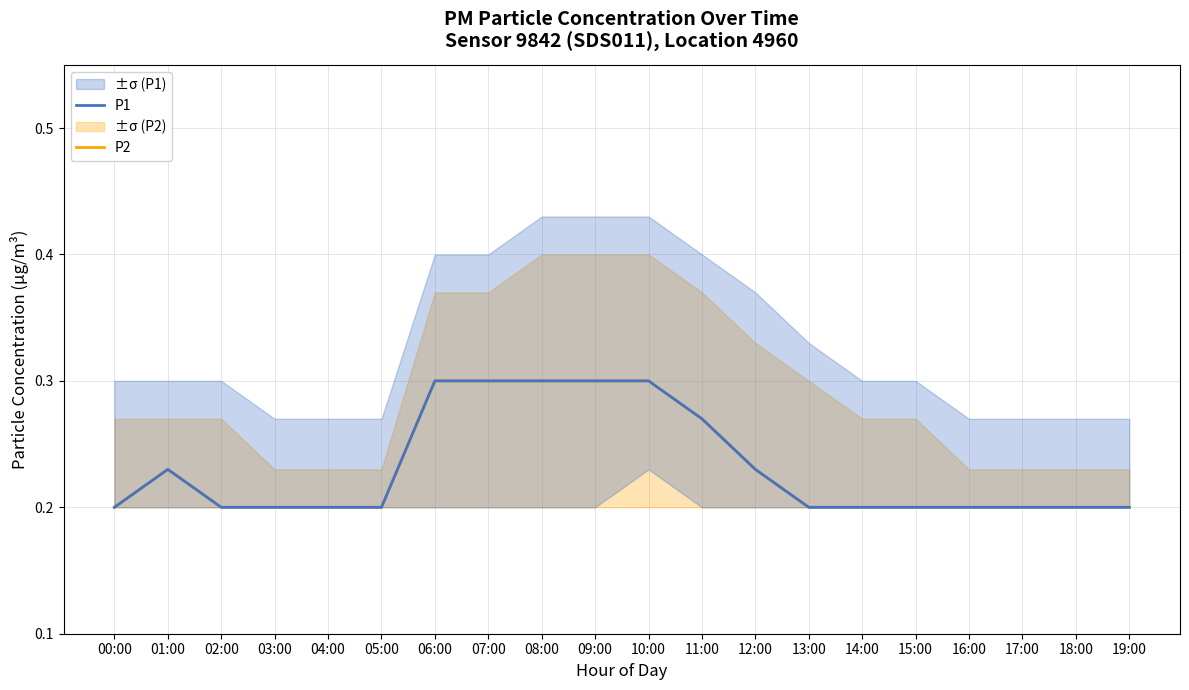

What is the label of the 13th point from the right?

07:00